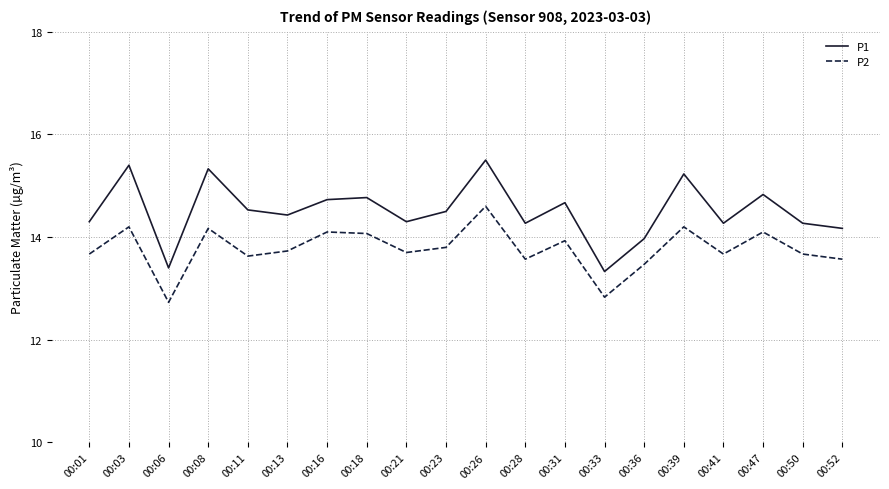

Rank the series by their maximum value, from lowest to highest.

P2, P1